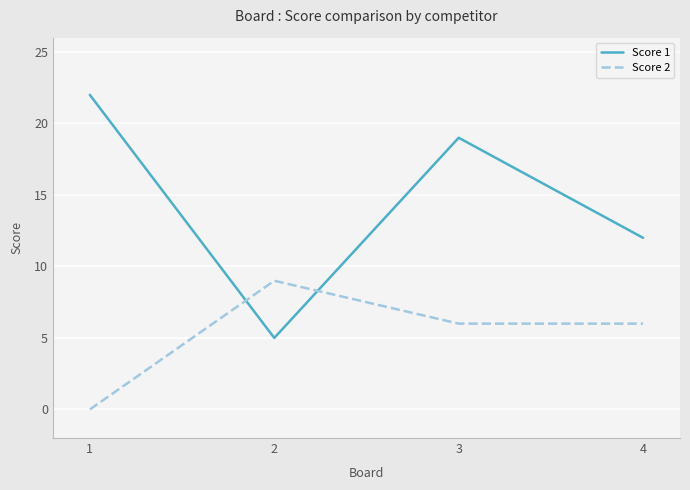

Reading left to right, what are all the values shown in this chart?

Score 1: 22	5	19	12
Score 2: 0	9	6	6